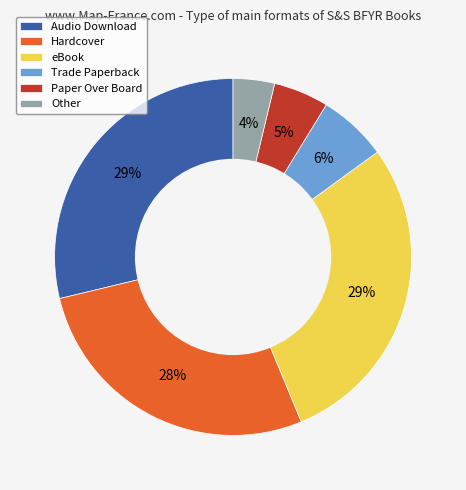

Which slice is the smallest?

Other